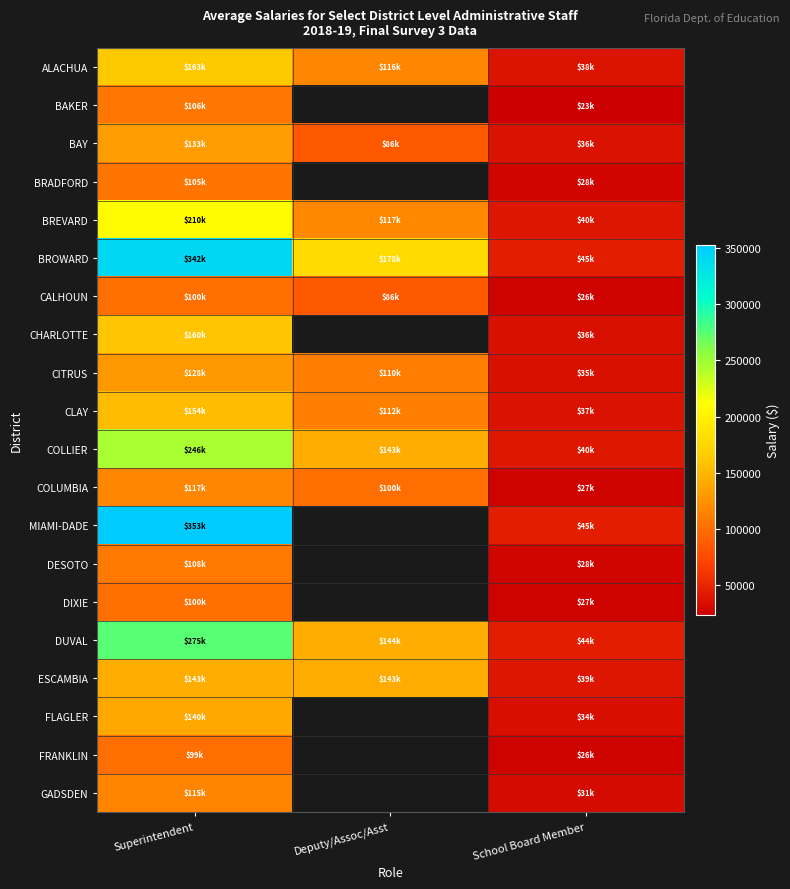

Is it true that BRADFORD equals 104832.0 at Superintendent?

True